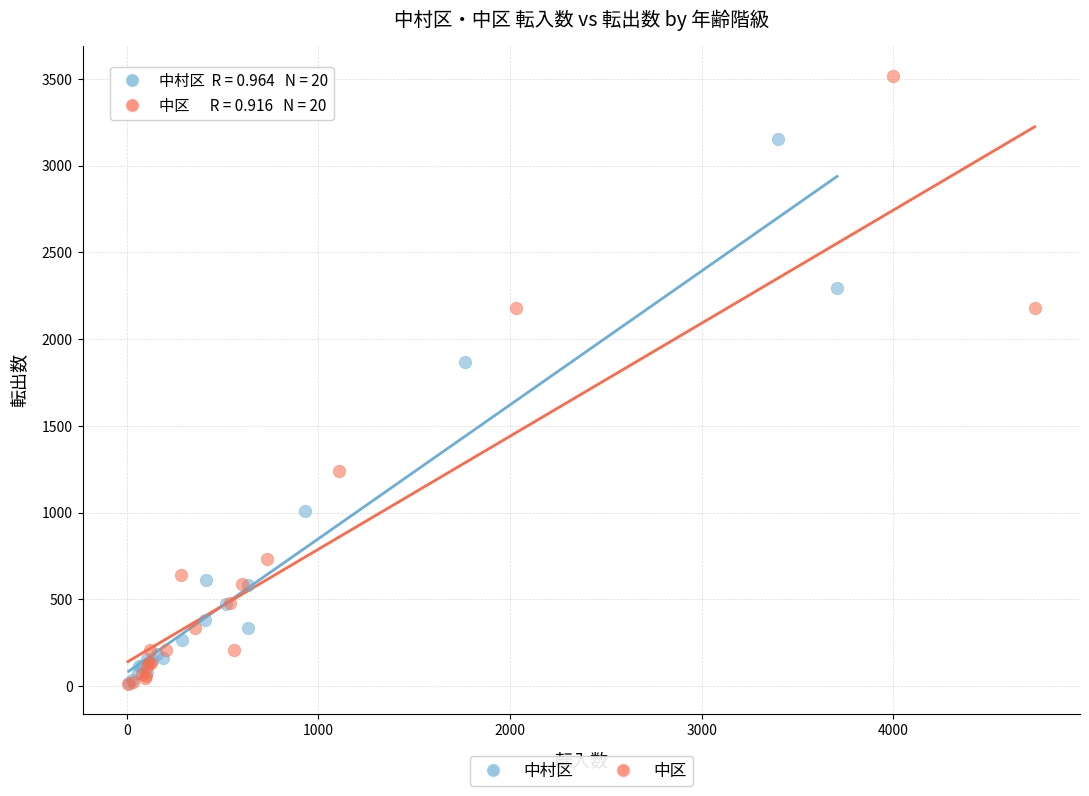

Which series contains the highest Y value?

中区